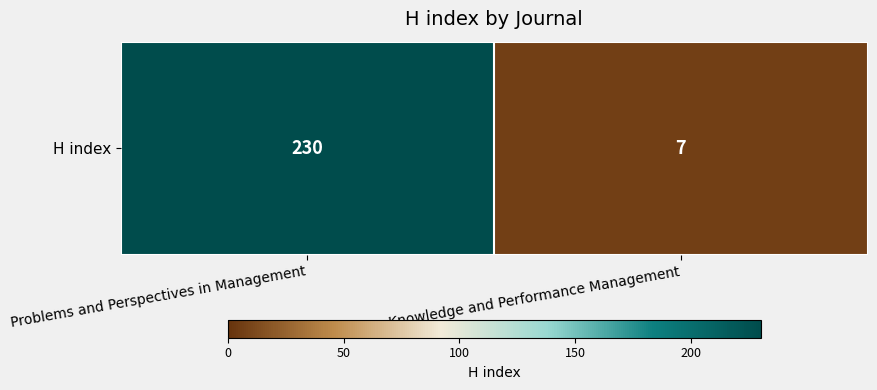

Reading left to right, list all the values displayed in this chart.

230	7